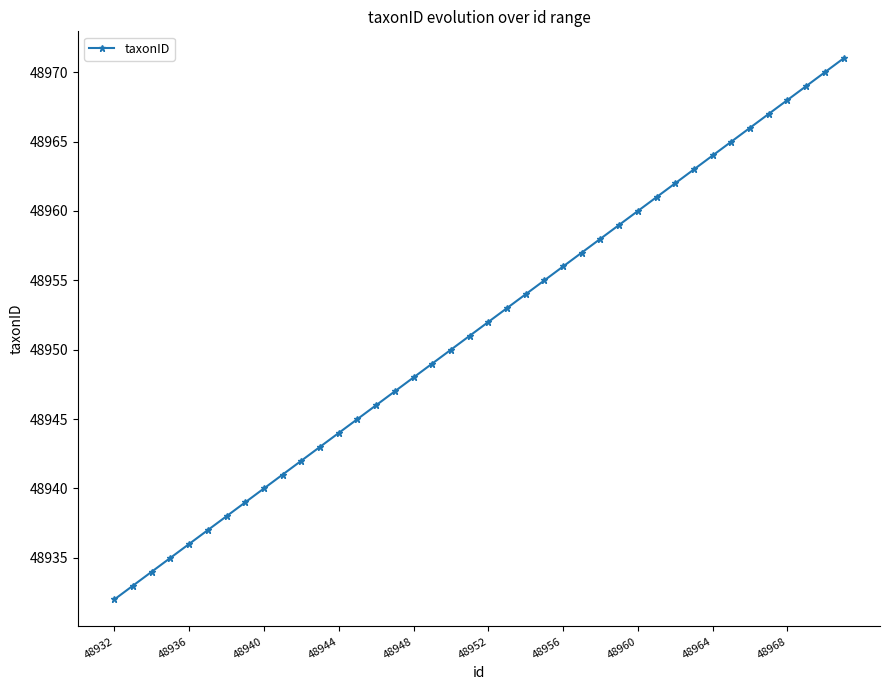

How many lines are shown in the chart?

1